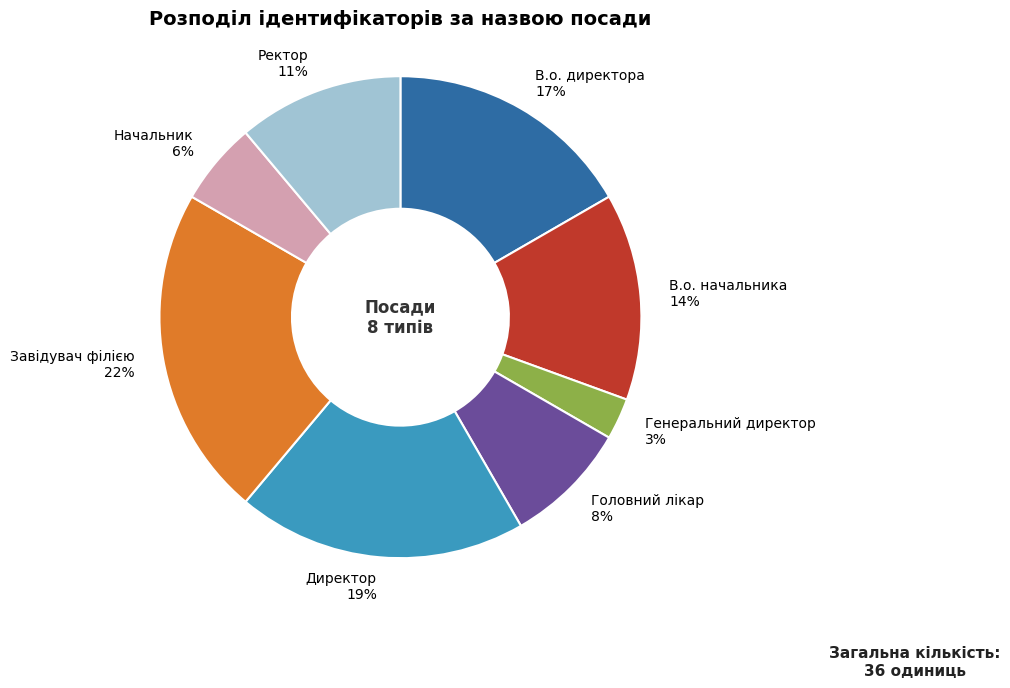

What percentage is the Генеральний директор slice, to the nearest percent?

3%